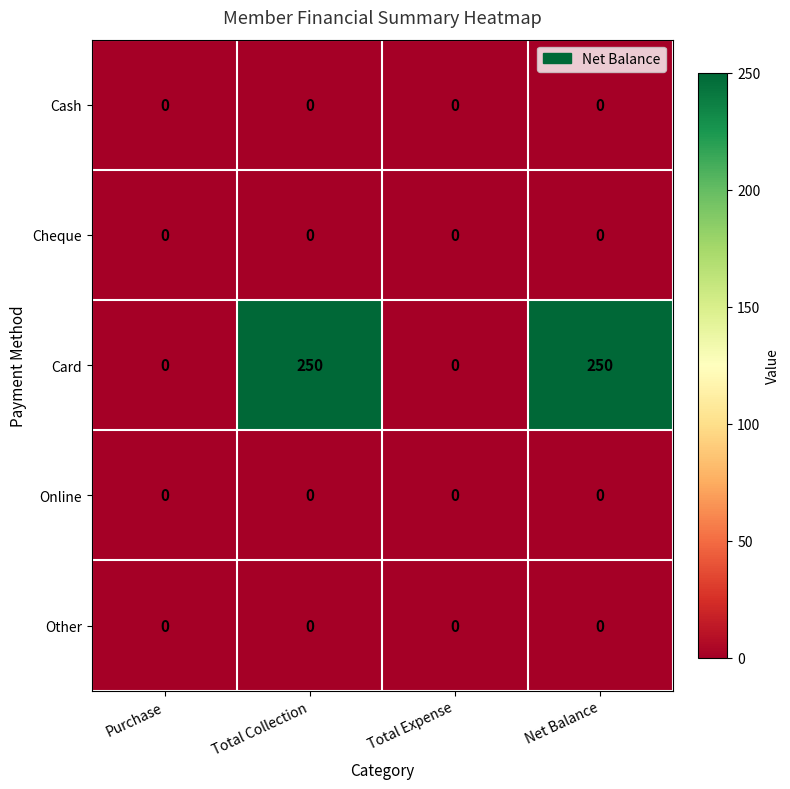

What is the sum of the Card values at Purchase and Net Balance?

250